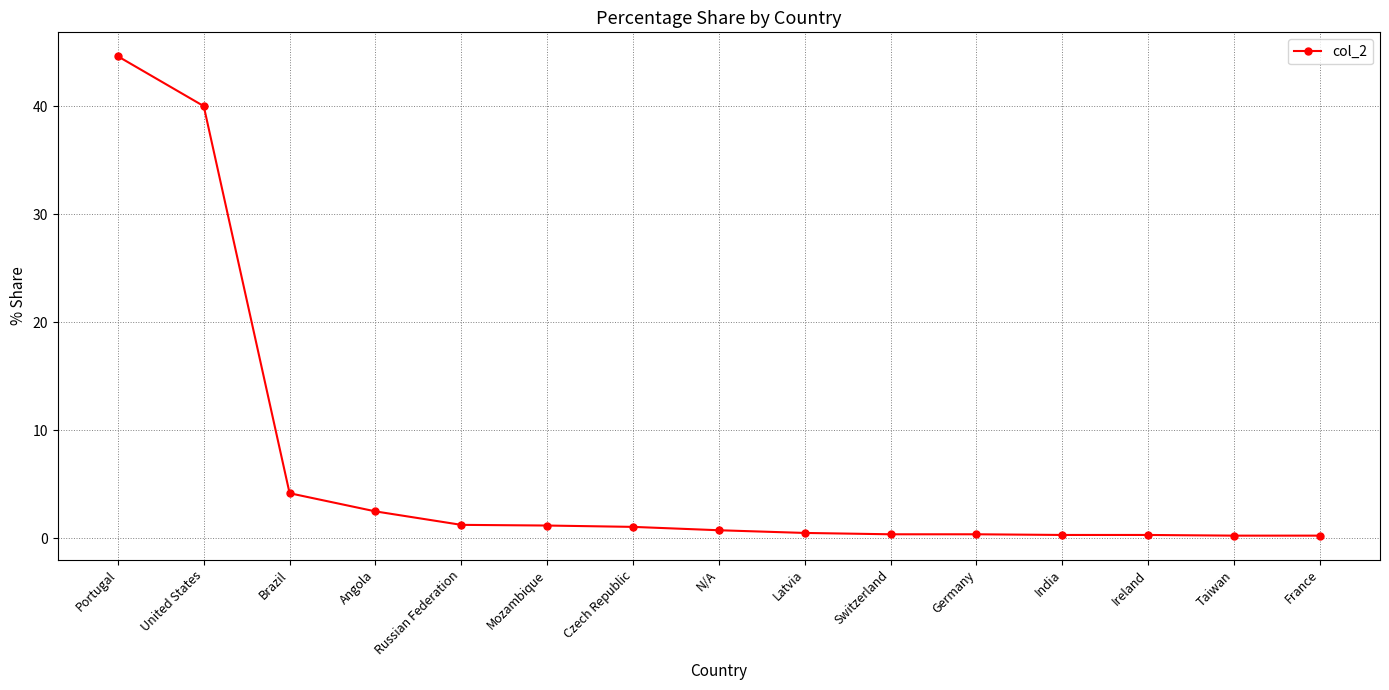

What is the change in value from United States to Czech Republic?

-38.9